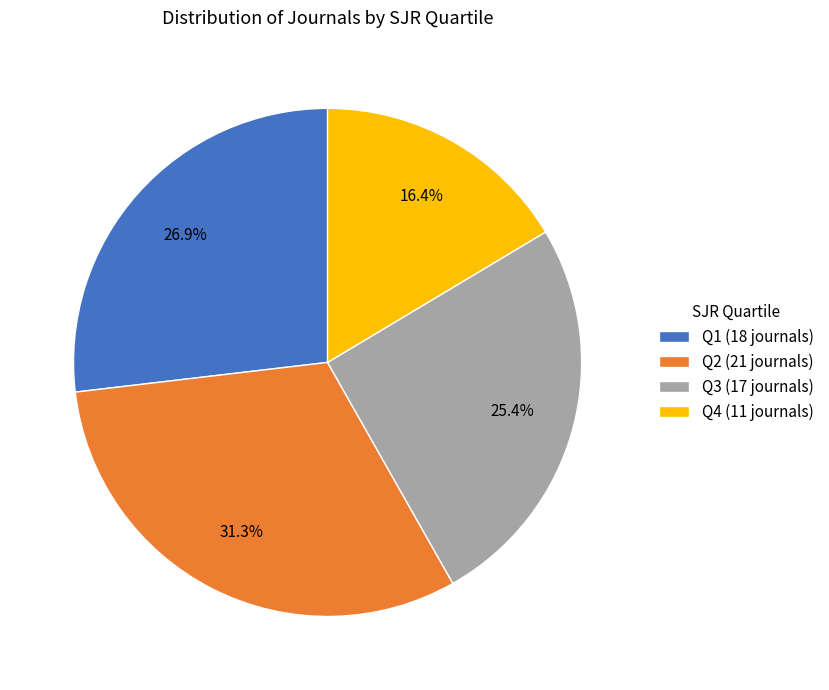

What percentage is the Q4 slice, to the nearest percent?

16%